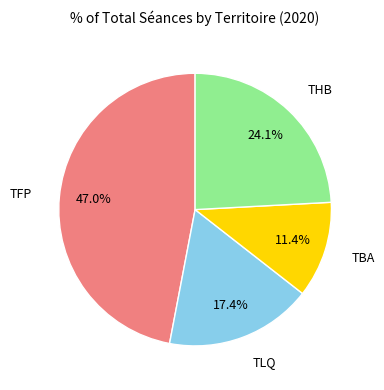

Is there a majority slice in this chart?

No